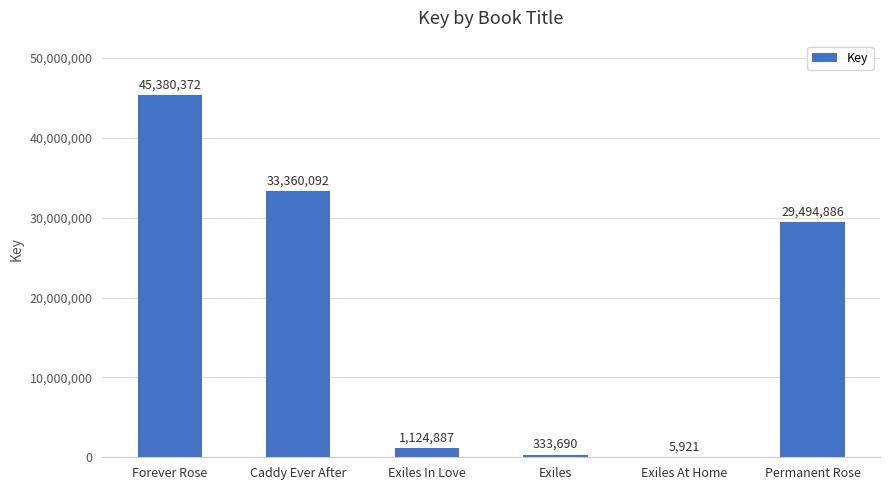

Reading left to right, list all the values displayed in this chart.

Forever Rose=45380372	Caddy Ever After=33360092	Exiles In Love=1124887	Exiles=333690	Exiles At Home=5921	Permanent Rose=29494886